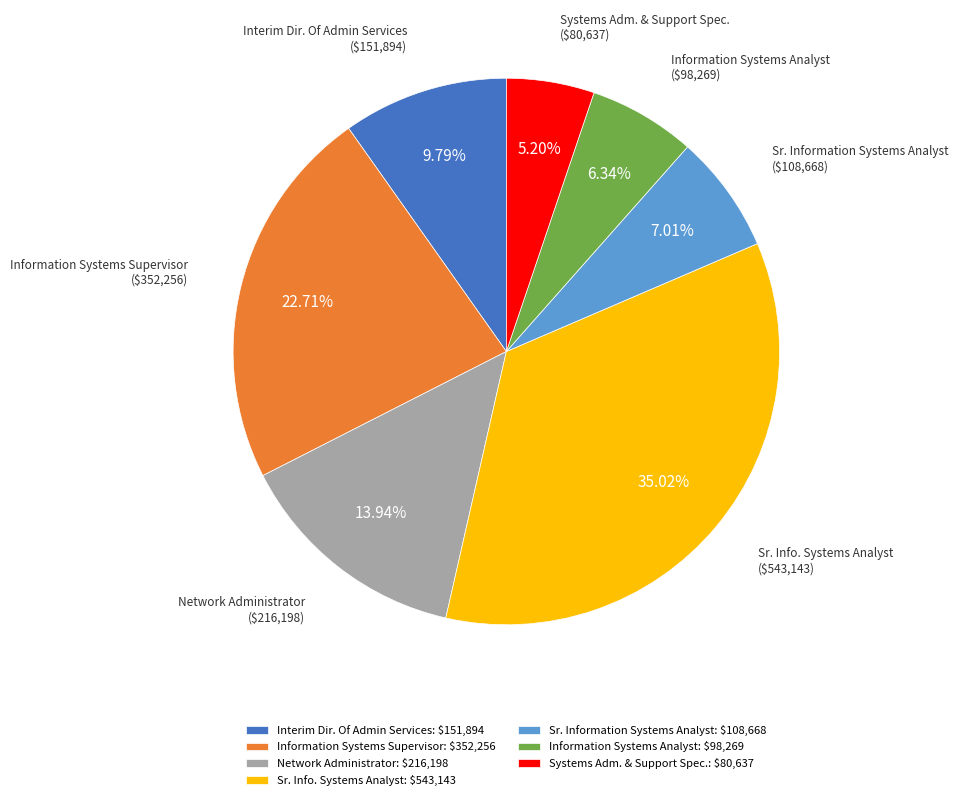

Rank the categories by value from highest to lowest.

Sr. Info. Systems Analyst, Information Systems Supervisor, Network Administrator, Interim Dir. Of Admin Services, Sr. Information Systems Analyst, Information Systems Analyst, Systems Adm. & Support Spec.